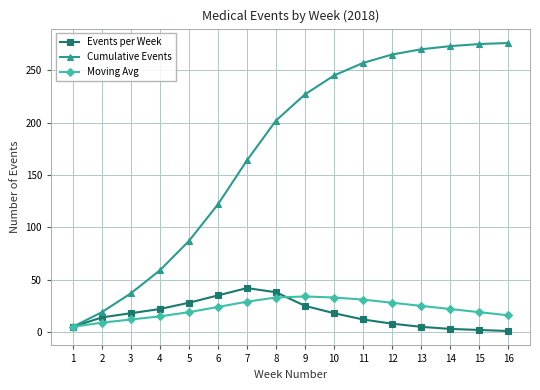

True or false: Events per Week has more than 0 points higher than both neighbors.

True